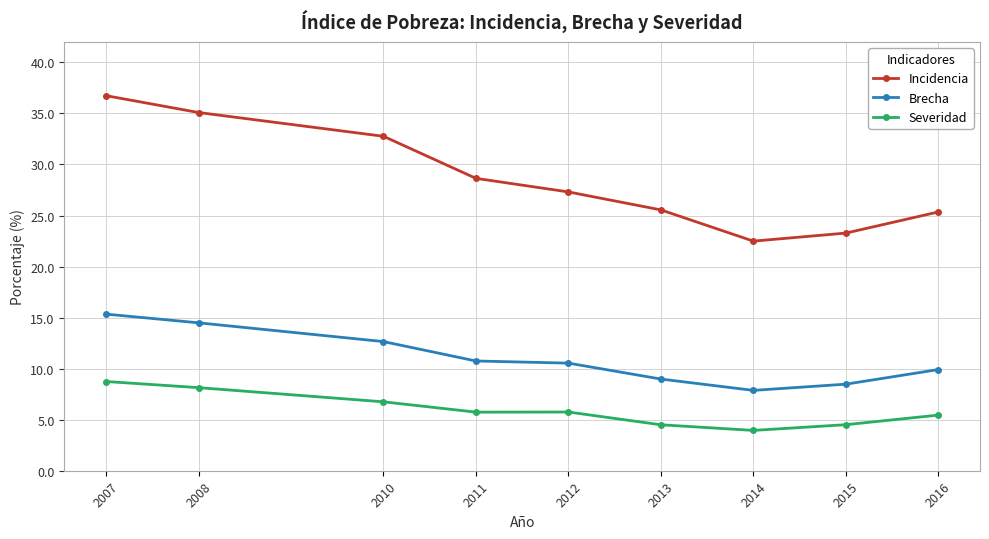

Where does the Brecha series first go above 10?

2007